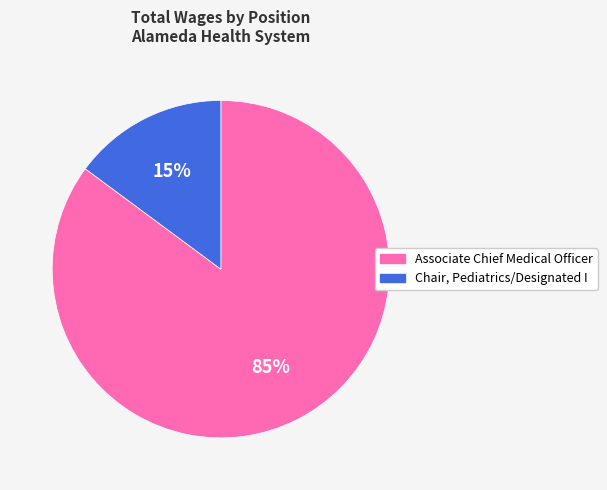

Count the number of slices in the pie.

2